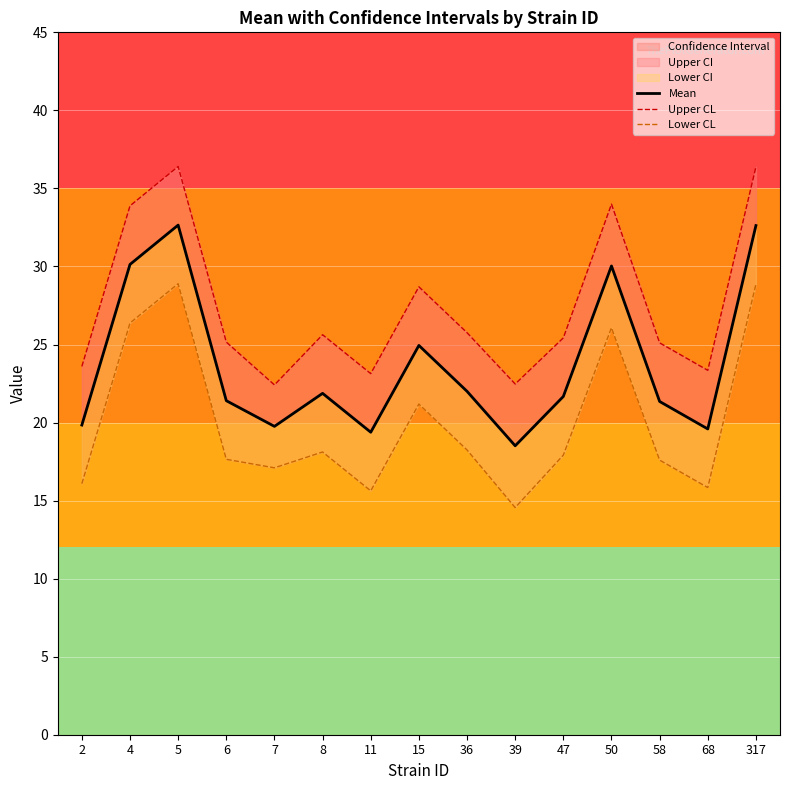

Which category has the highest value in the Lower CL series?

5